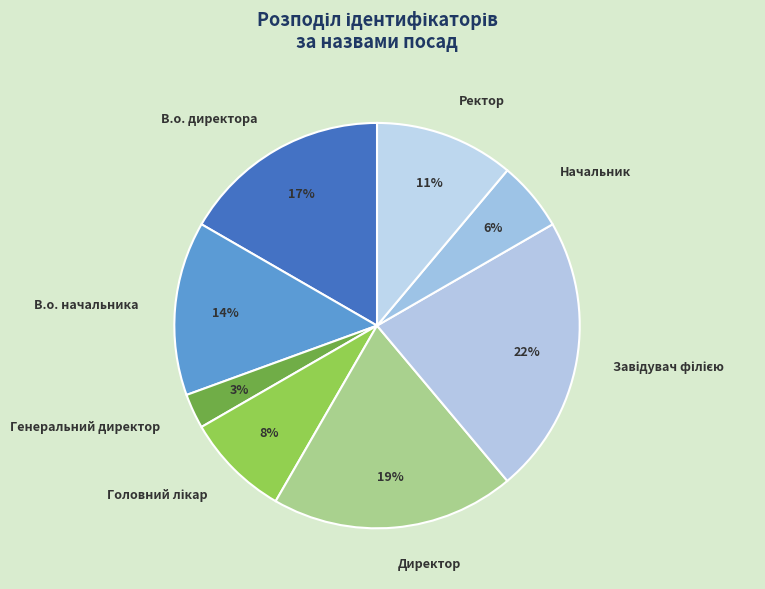

Which has a higher value, Генеральний директор or Начальник?

Начальник